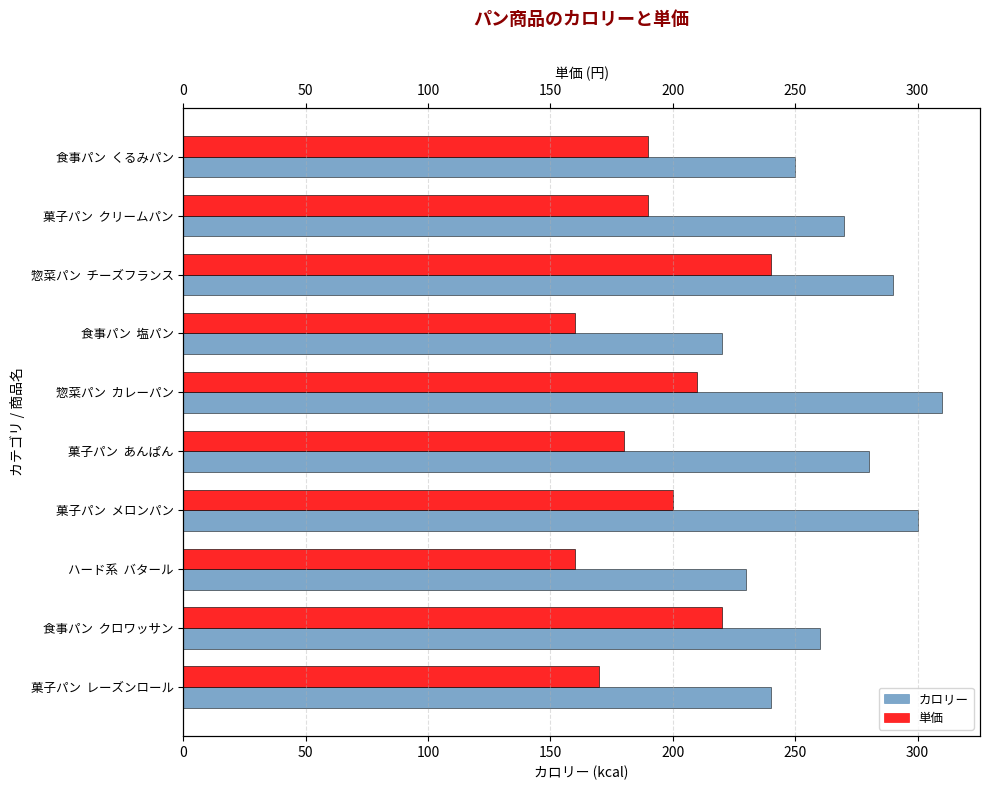

Which series has the largest range (max minus min)?

カロリー